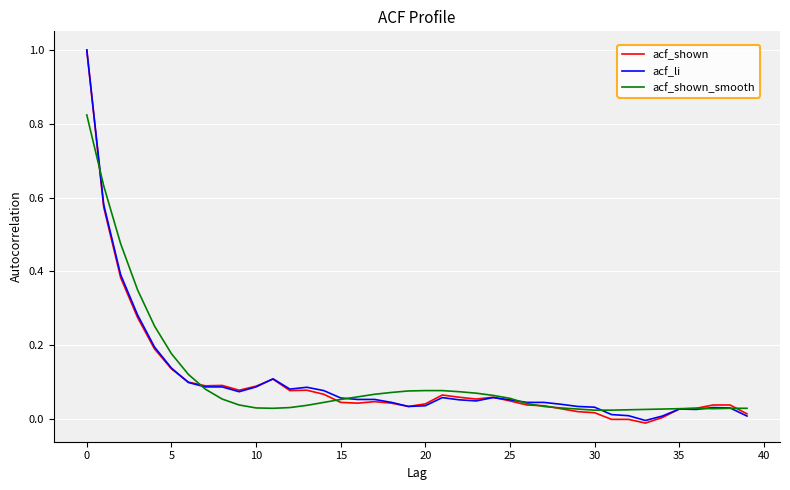

Which series has the widest spread of values?

acf_shown